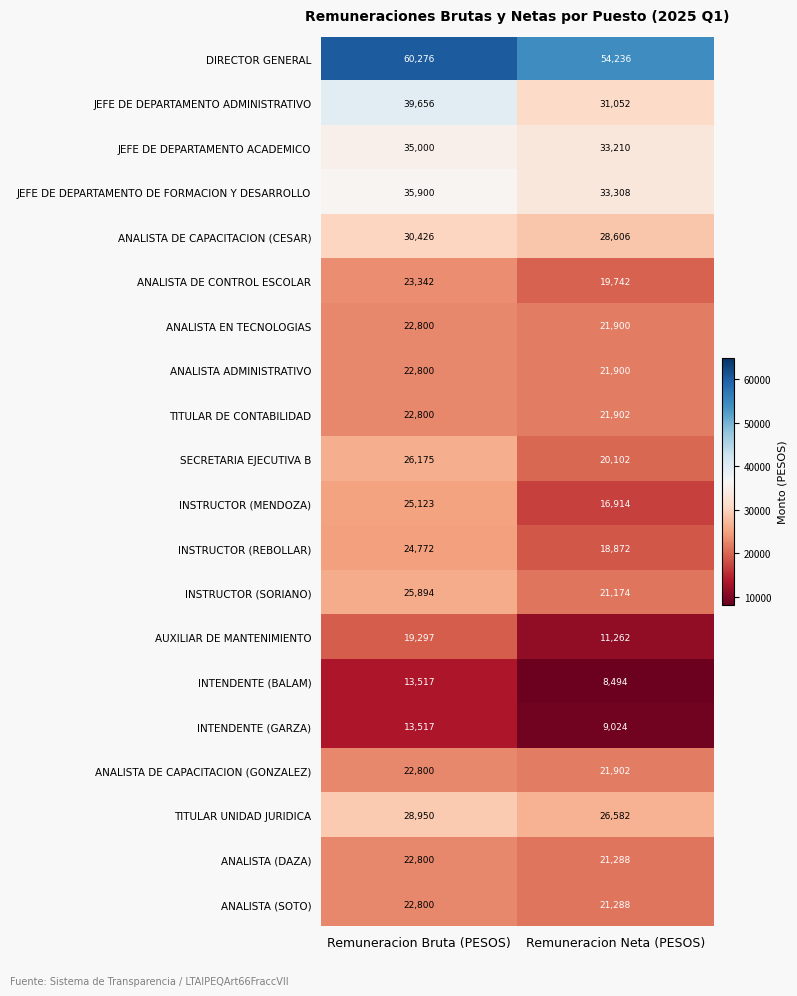

Which category has the lowest value across all series?

Remuneracion Neta (PESOS)